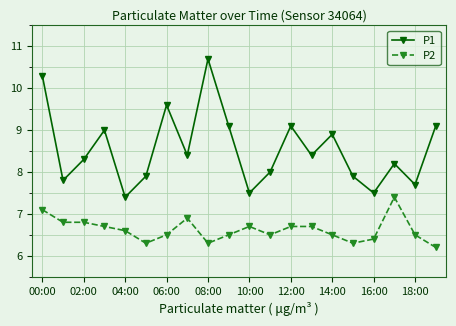

True or false: P1 has more than 1 points higher than both neighbors.

True